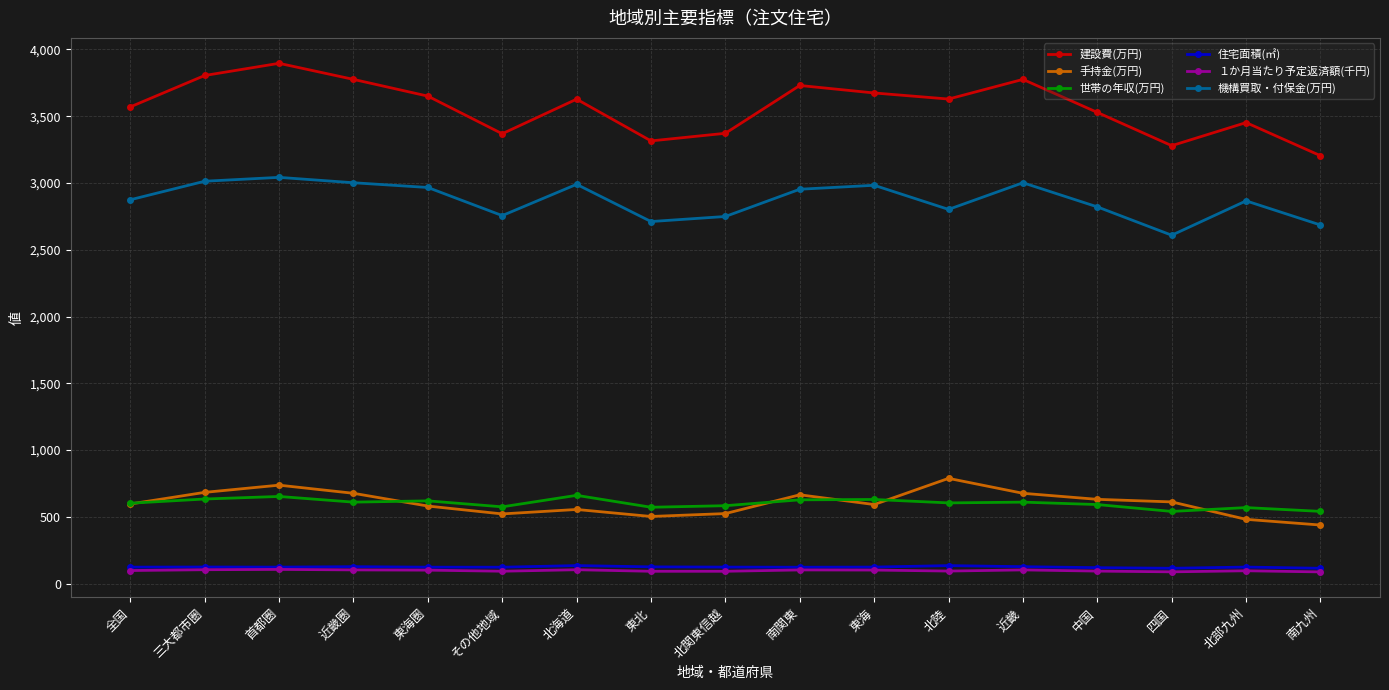

What is the lowest value of the １か月当たり予定返済額(千円) series?

88.0